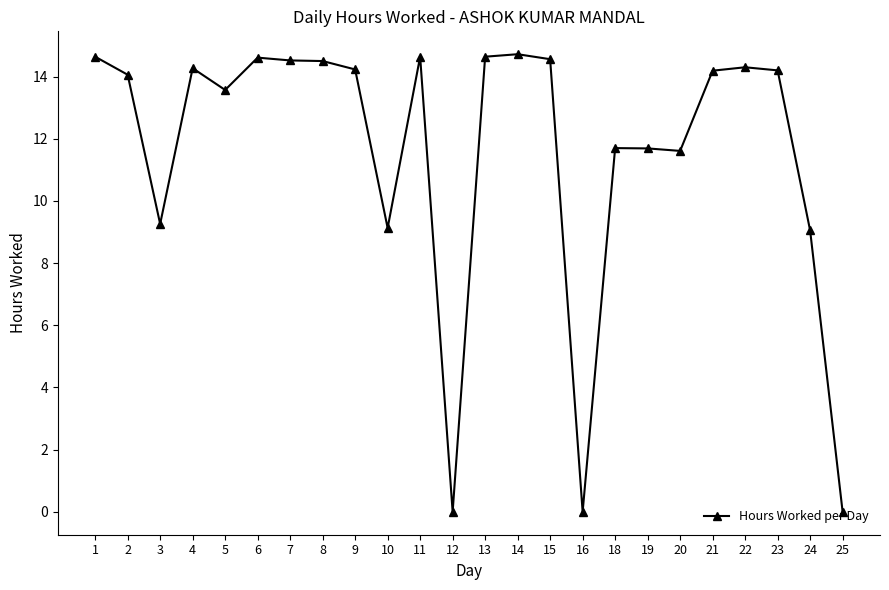

What is the maximum value shown in the chart?

14.7